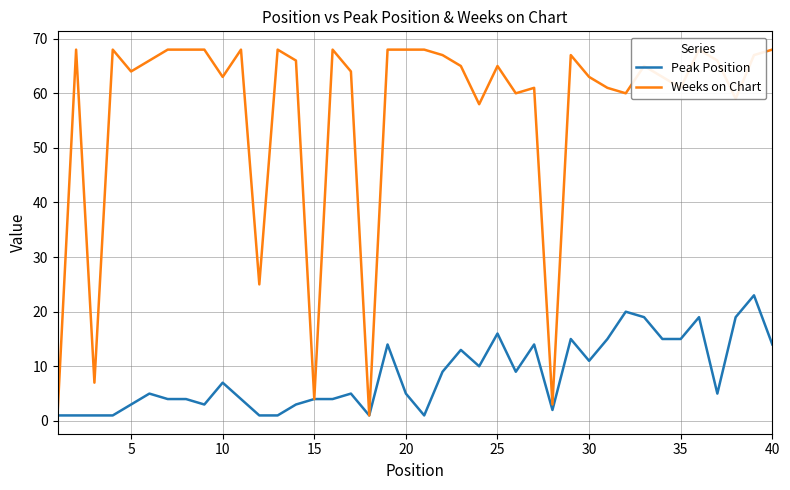

What is the maximum value for Peak Position?

23